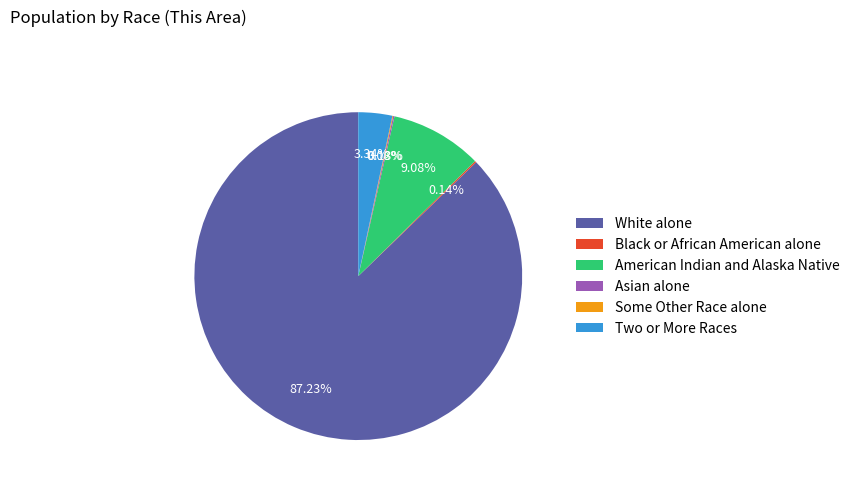

Which has a higher value, White alone or Two or More Races?

White alone